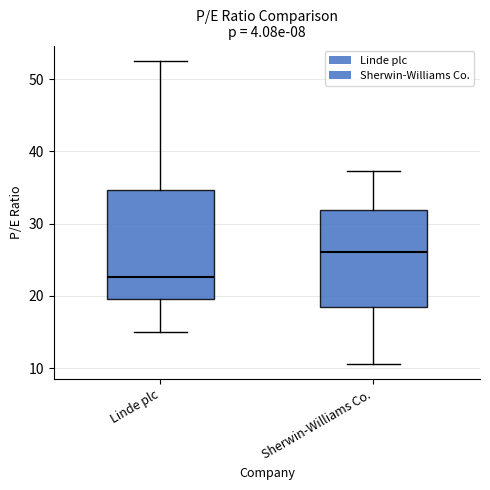

Where does the median line of the box for Sherwin-Williams Co. sit on the y-axis? The values are not printed on the chart, so give them approximately, as read against the axis.

26